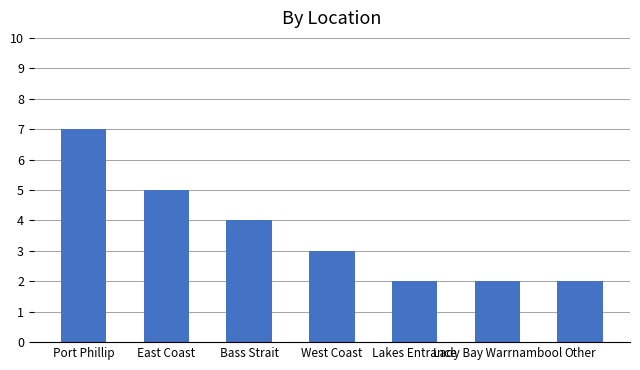

How many data points are less than 3?

3